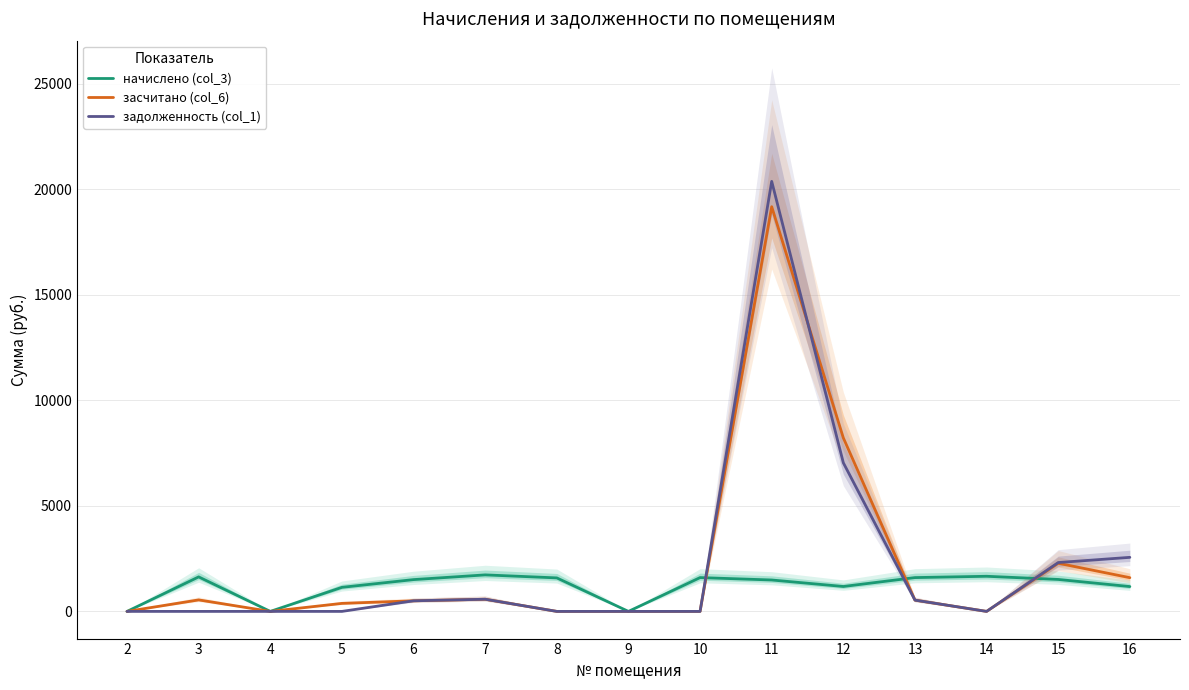

How many data points does each series have?

15